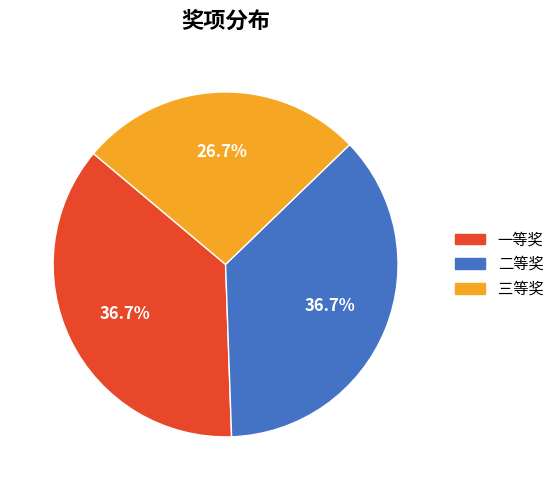

Does any single category account for the majority?

No